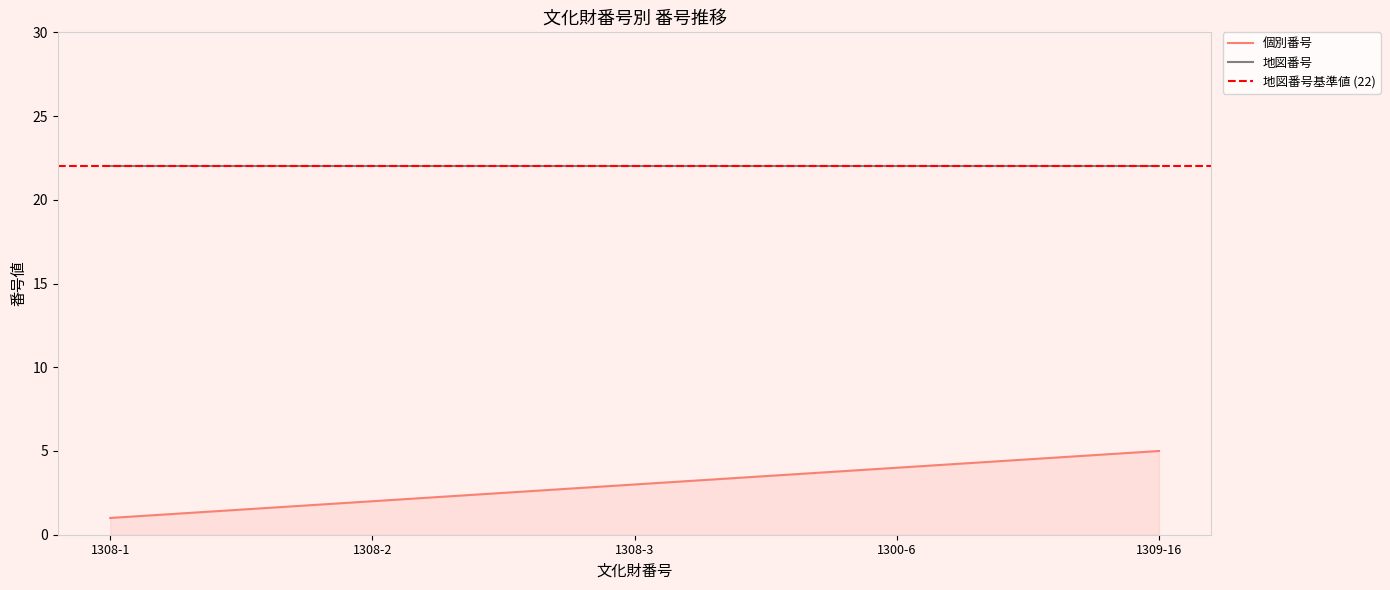

What position from the left is 1300-6?

4